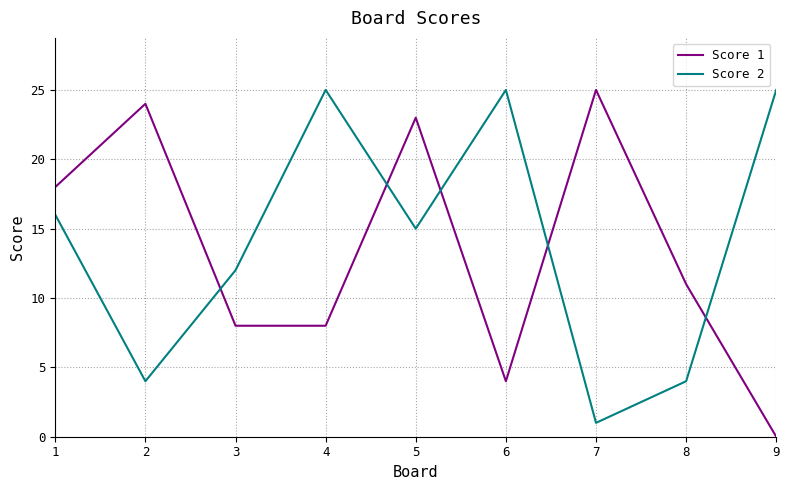

How many intersections are there between Score 2 and Score 1?

5